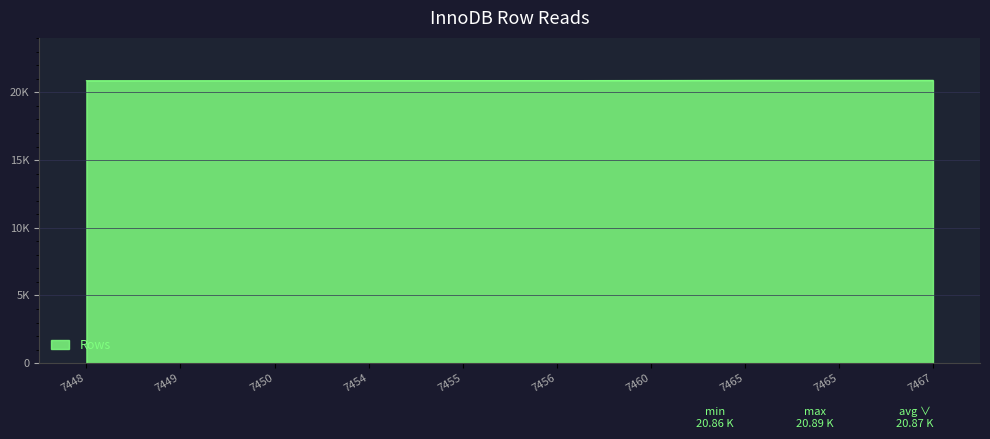

Where does the data first go above 20870?

7460